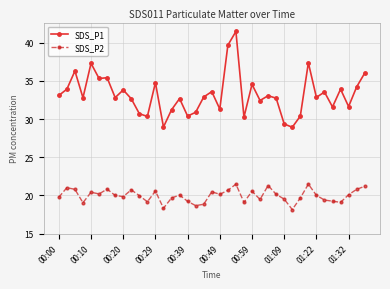

What is the average value of the SDS_P2 series?

20.0